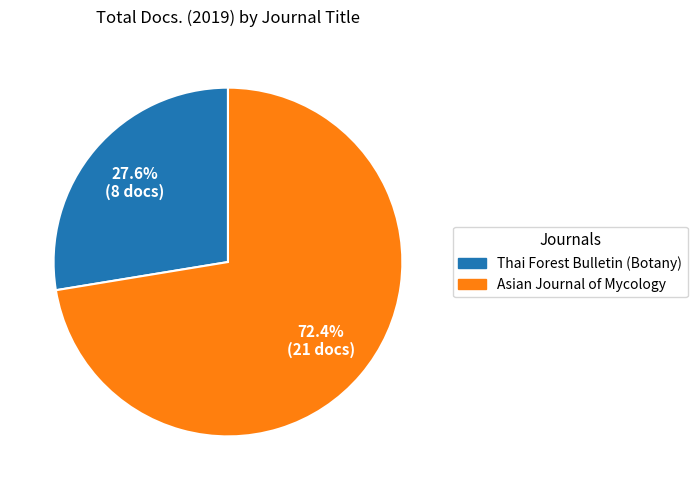

How many slices are in this pie chart?

2